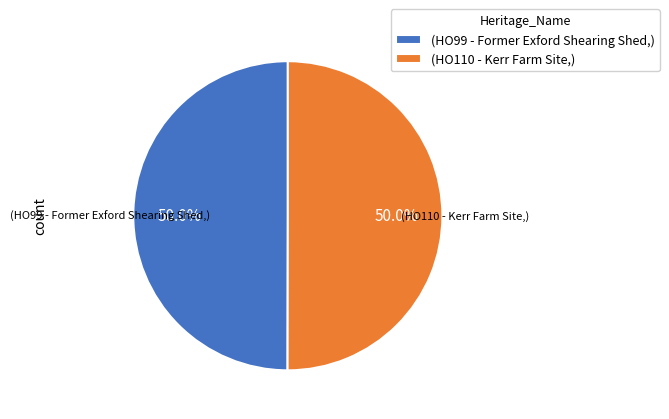

To the nearest percent, what is the average slice percentage?

50%